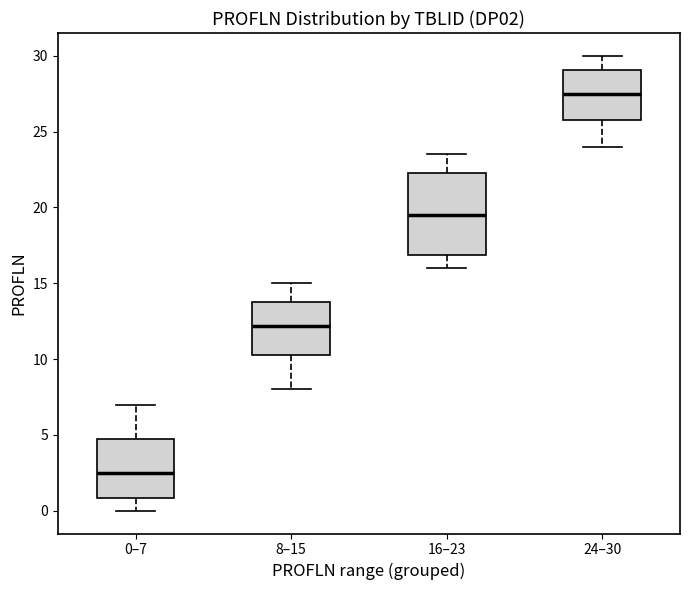

Reading left to right, read every box against the y-axis: the position of its median line, the range the box covers, and the ends of its whiskers. The values are not printed on the chart, so give them approximately, as read against the axis.

0–7: median 2.5, box 1.0 to 5.0, whiskers 0.0 to 7.0
8–15: median 12.0, box 10.5 to 14.0, whiskers 8.0 to 15.0
16–23: median 19.5, box 17.0 to 22.5, whiskers 16.0 to 23.5
24–30: median 27.5, box 26.0 to 29.0, whiskers 24.0 to 30.0